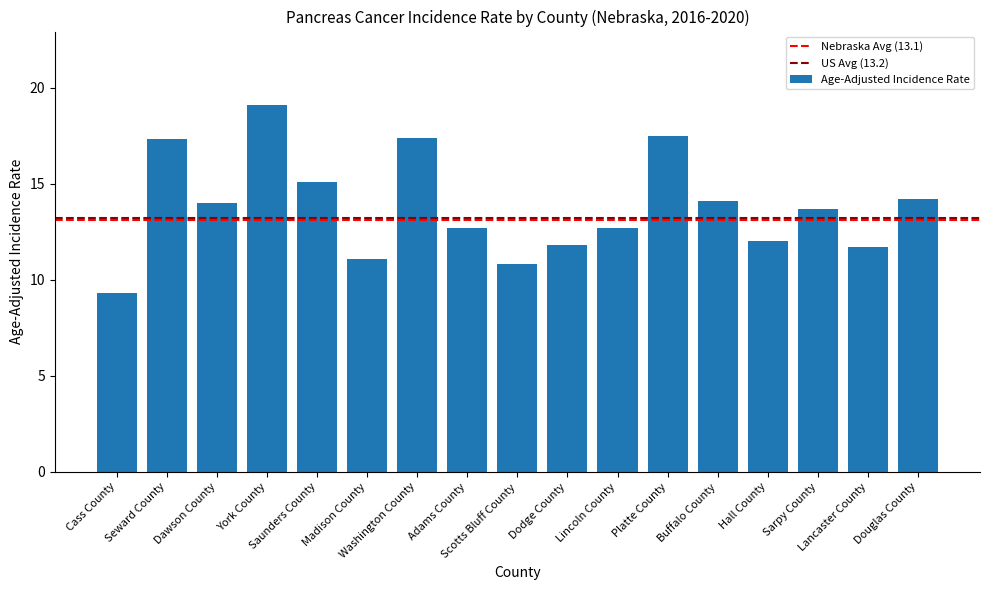

Does the chart contain any negative values?

No